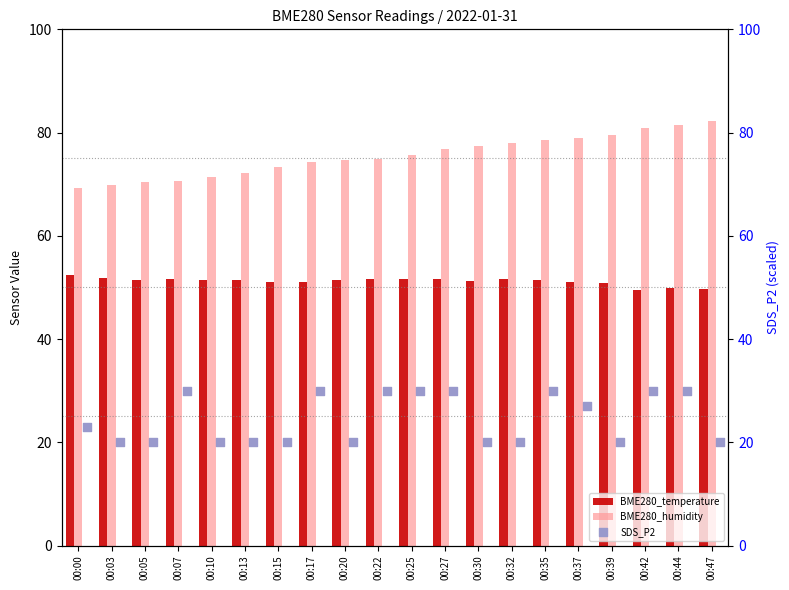

Which series has the largest total across all categories?

BME280_humidity